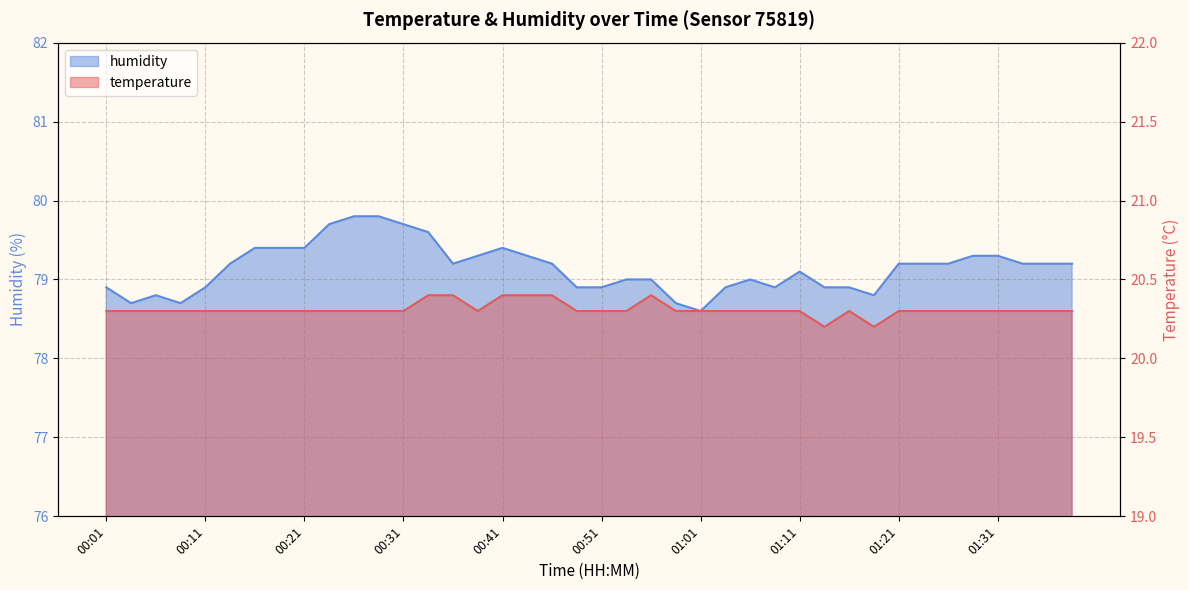

In humidity, how many points are lower than both neighbors (excluding endpoints)?

6